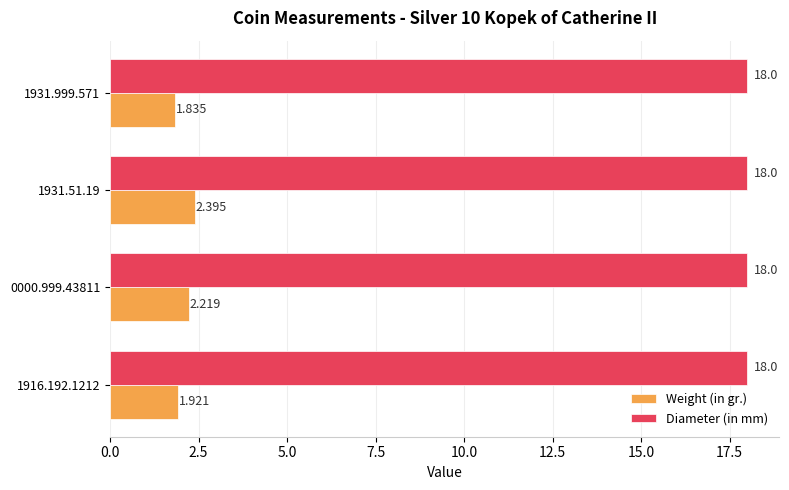

Which series has the largest total across all categories?

Diameter (in mm)